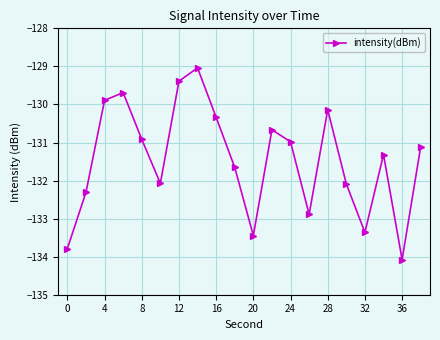

What is the value of the 4th point from the left?

-129.7